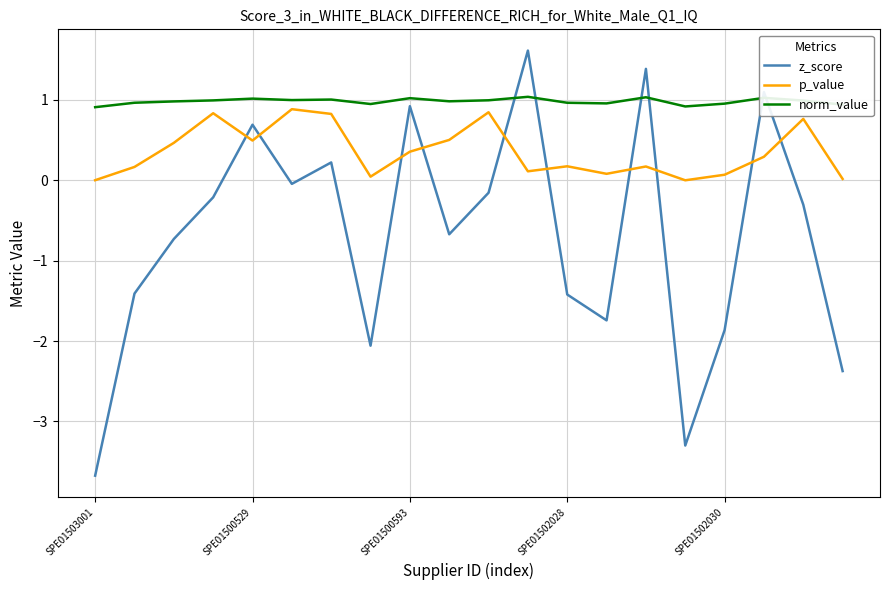

In norm_value, how many points are higher than both neighbors (excluding endpoints)?

6